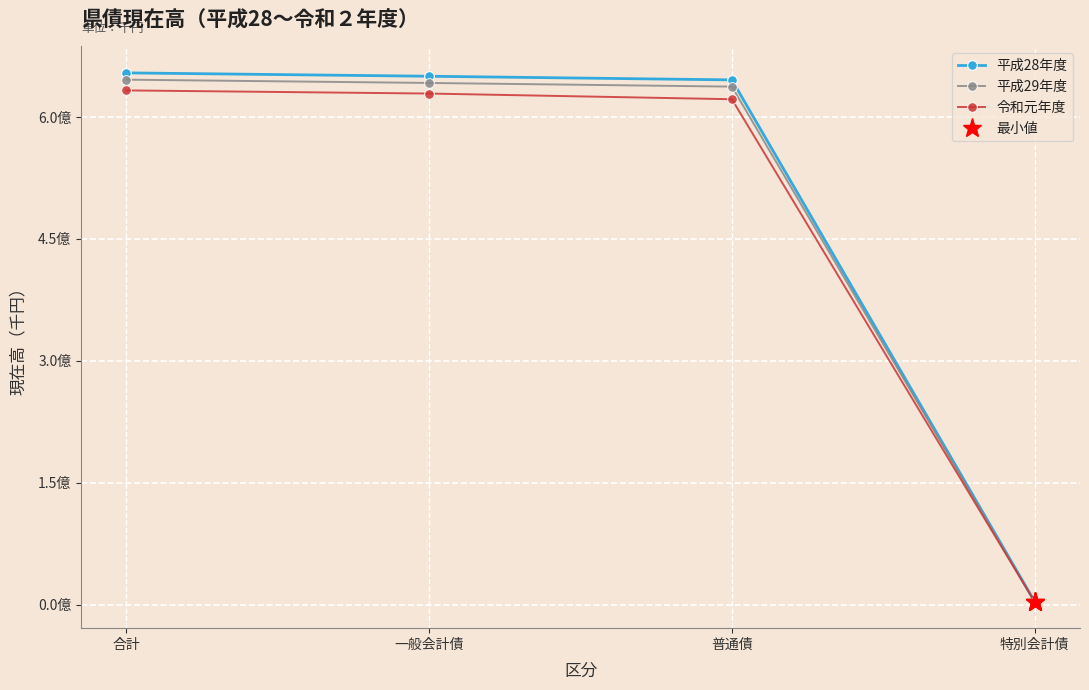

What is the value of the 令和元年度 point at the 1st from the left?

632704587